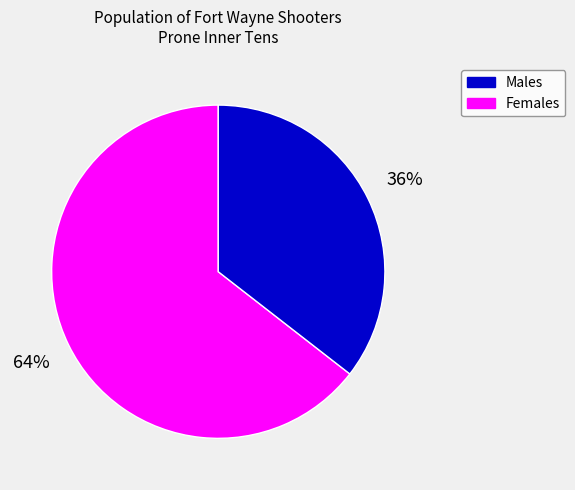

Does any single category account for the majority?

Yes